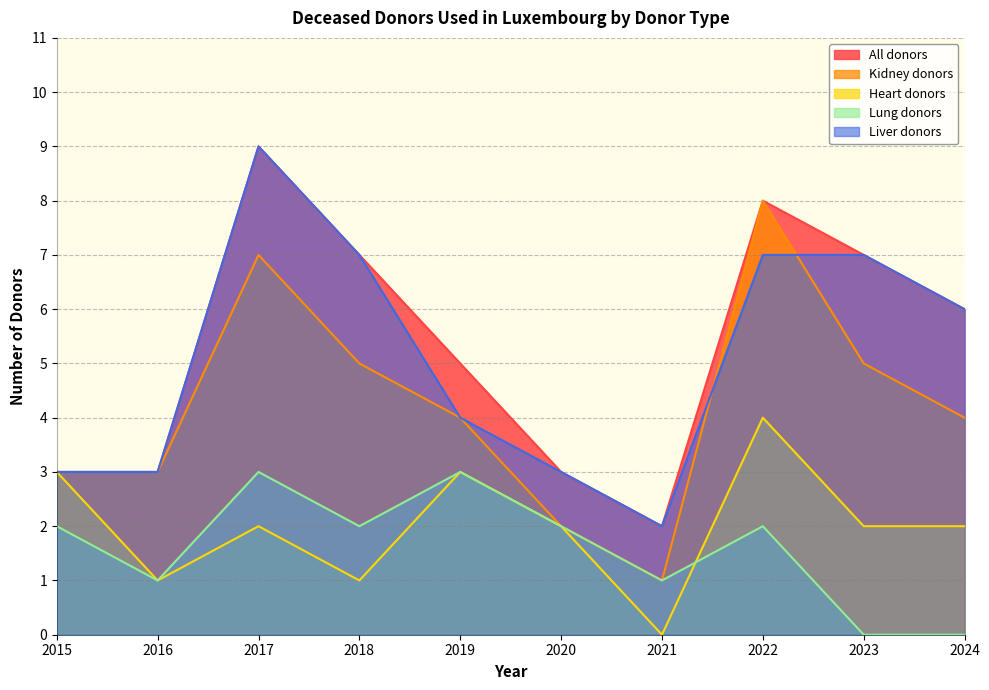

What is the minimum value for All donors?

2